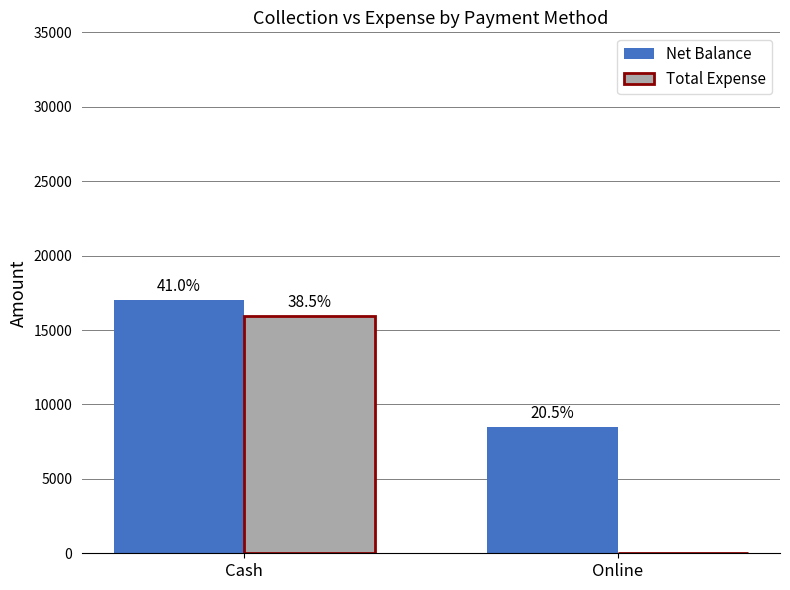

Which series has the largest range (max minus min)?

Total Expense